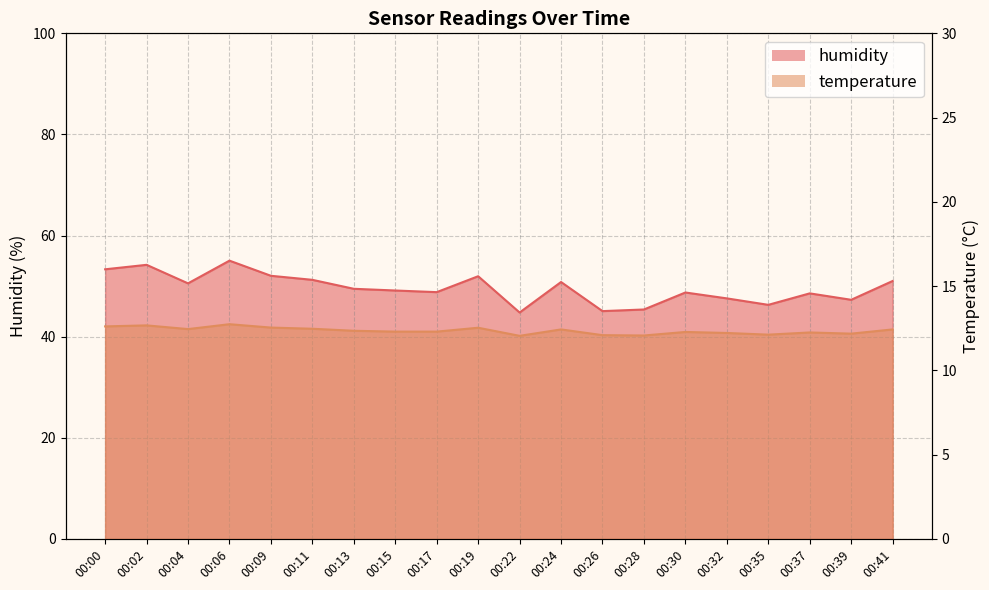

True or false: temperature and humidity cross at least once.

False